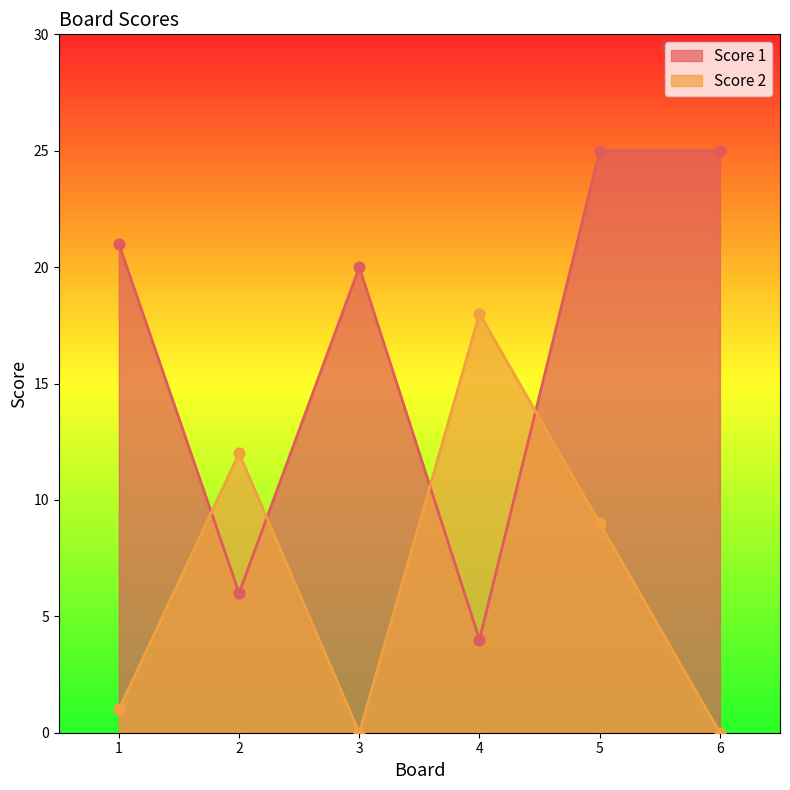

Which series contains the lowest Y value?

Score 2